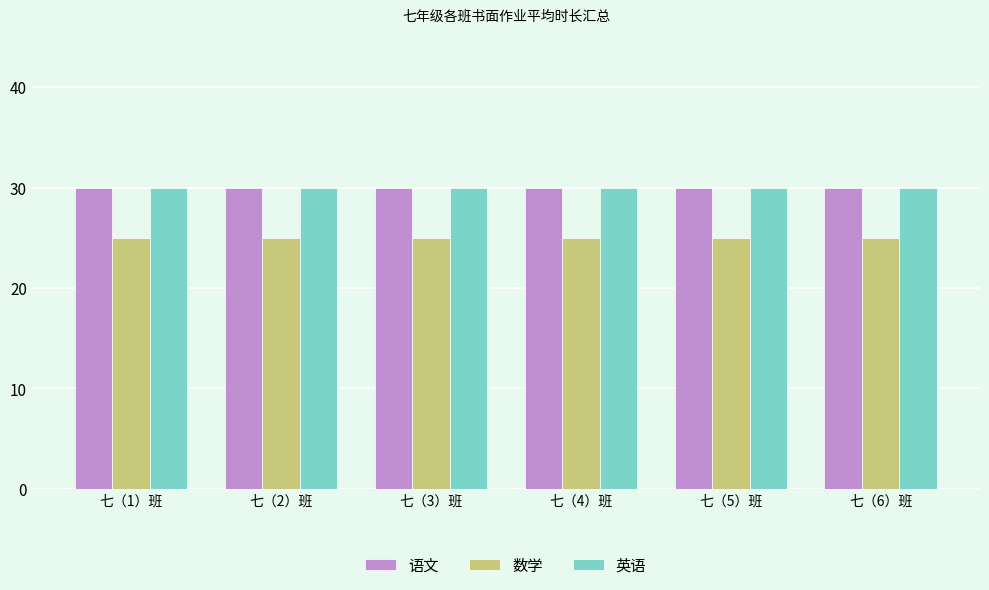

What is the total value across all series at 七（1）班?

85